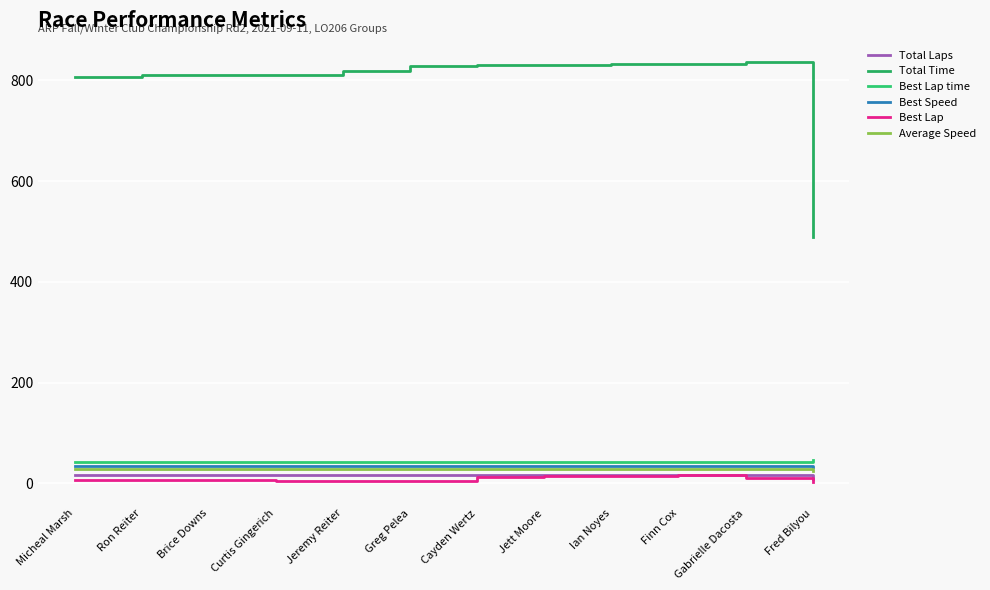

List the labels in order of Average Speed value, smallest first.

Fred Bilyou, Gabrielle Dacosta, Finn Cox, Ian Noyes, Jett Moore, Cayden Wertz, Greg Pelea, Jeremy Reiter, Curtis Gingerich, Brice Downs, Ron Reiter, Micheal Marsh